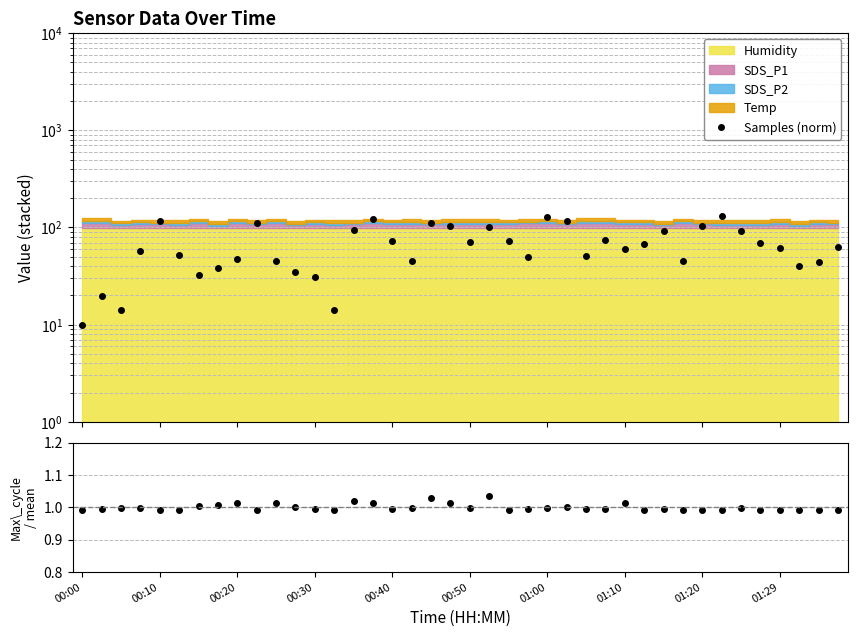

Reading right to left, what are all the values shown in this chart?

Samples (norm): 62.3	44.2	40.5	62.0	68.9	92.8	130.0	103.9	44.9	91.5	67.6	60.6	75.1	51.2	117.8	127.7	49.1	72.7	100.2	70.2	104.8	110.1	44.9	73.0	121.3	93.2	14.2	31.0	34.5	45.3	110.0	47.7	38.4	32.1	51.9	117.2	57.6	14.2	19.5	10.0
Max_cycle / mean: 1.0	1.0	1.0	1.0	1.0	1.0	1.0	1.0	1.0	1.0	1.0	1.0	1.0	1.0	1.0	1.0	1.0	1.0	1.0	1.0	1.0	1.0	1.0	1.0	1.0	1.0	1.0	1.0	1.0	1.0	1.0	1.0	1.0	1.0	1.0	1.0	1.0	1.0	1.0	1.0